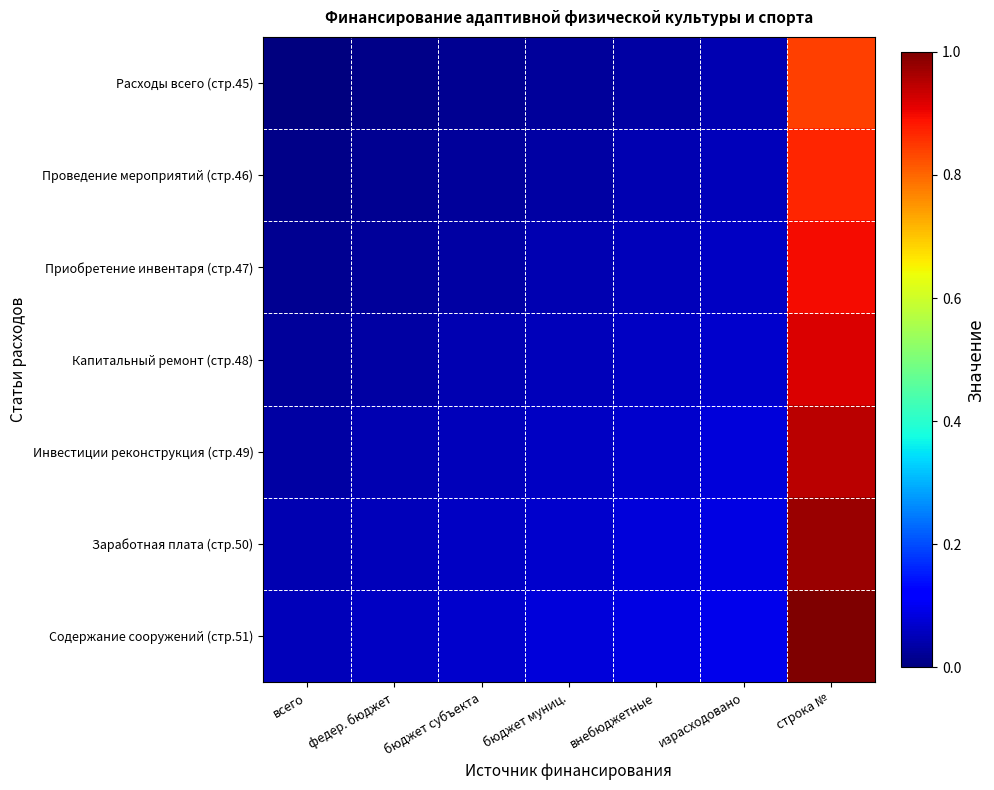

Which series has the largest total across all categories?

Содержание сооружений (стр.51)